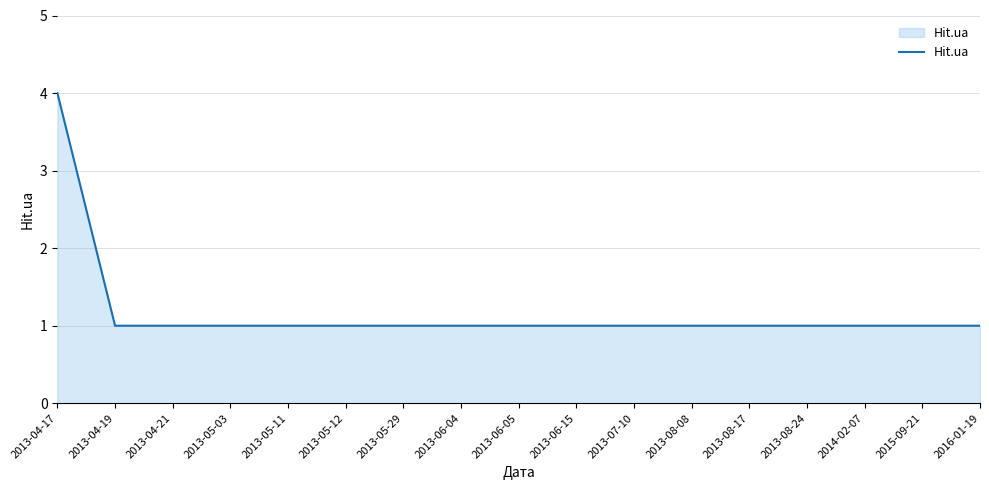

What position from the right is 2013-06-15?

8